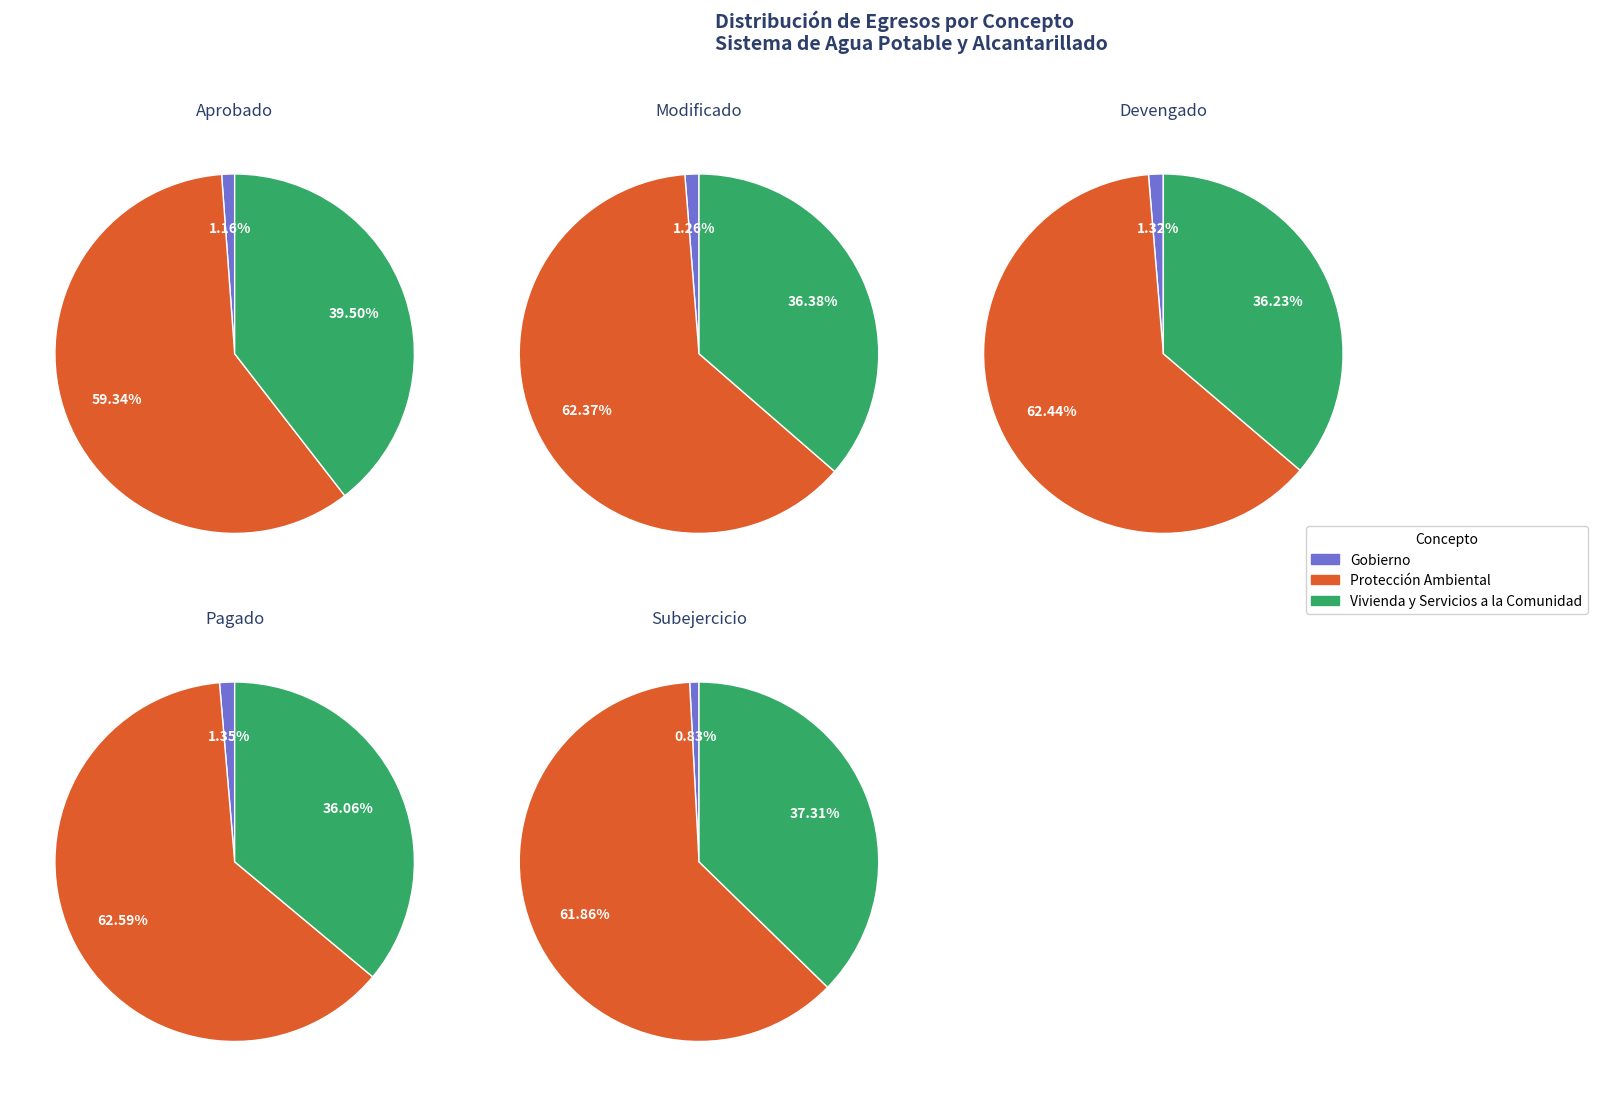

Between Protección Ambiental and Vivienda y Servicios a la Comunidad, which is larger?

Protección Ambiental